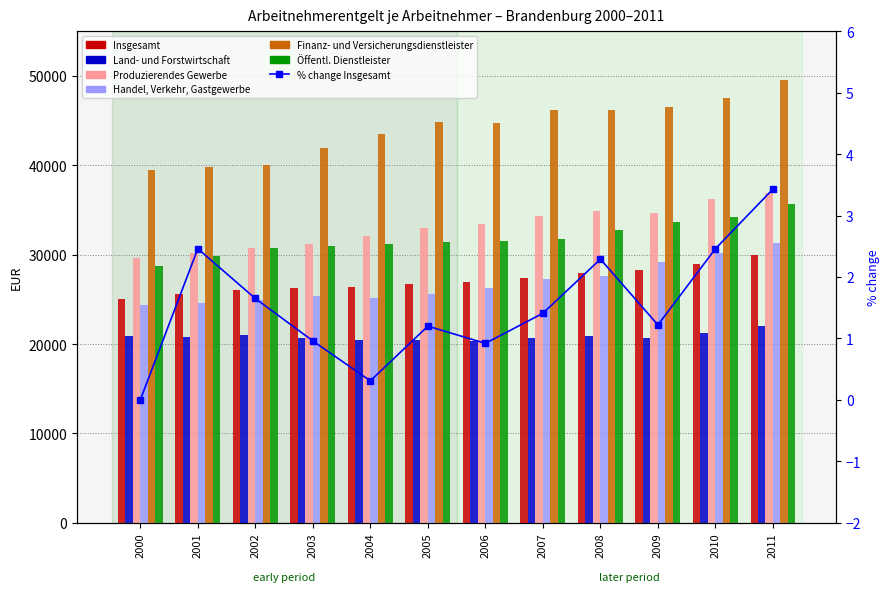

Reading right to left, what are all the values shown in this chart?

Insgesamt: 2011=30001	2010=29007	2009=28311	2008=27969	2007=27342	2006=26962	2005=26716	2004=26400	2003=26319	2002=26069	2001=25646	2000=25030
Land- und Forstwirtschaft: 2011=22033	2010=21254	2009=20707	2008=20862	2007=20689	2006=20315	2005=20474	2004=20438	2003=20649	2002=21059	2001=20756	2000=20851
Produzierendes Gewerbe: 2011=36872	2010=36267	2009=34702	2008=34840	2007=34373	2006=33399	2005=32931	2004=32087	2003=31245	2002=30716	2001=30205	2000=29581
Handel, Verkehr, Gastgewerbe: 2011=31267	2010=30217	2009=29147	2008=27556	2007=27266	2006=26256	2005=25574	2004=25187	2003=25338	2002=24895	2001=24609	2000=24417
Finanz- und Versicherungsdienstleister: 2011=49572	2010=47490	2009=46528	2008=46194	2007=46170	2006=44735	2005=44848	2004=43481	2003=41899	2002=40036	2001=39836	2000=39439
Öffentl. Dienstleister: 2011=35703	2010=34172	2009=33623	2008=32738	2007=31723	2006=31503	2005=31417	2004=31234	2003=30911	2002=30711	2001=29805	2000=28769